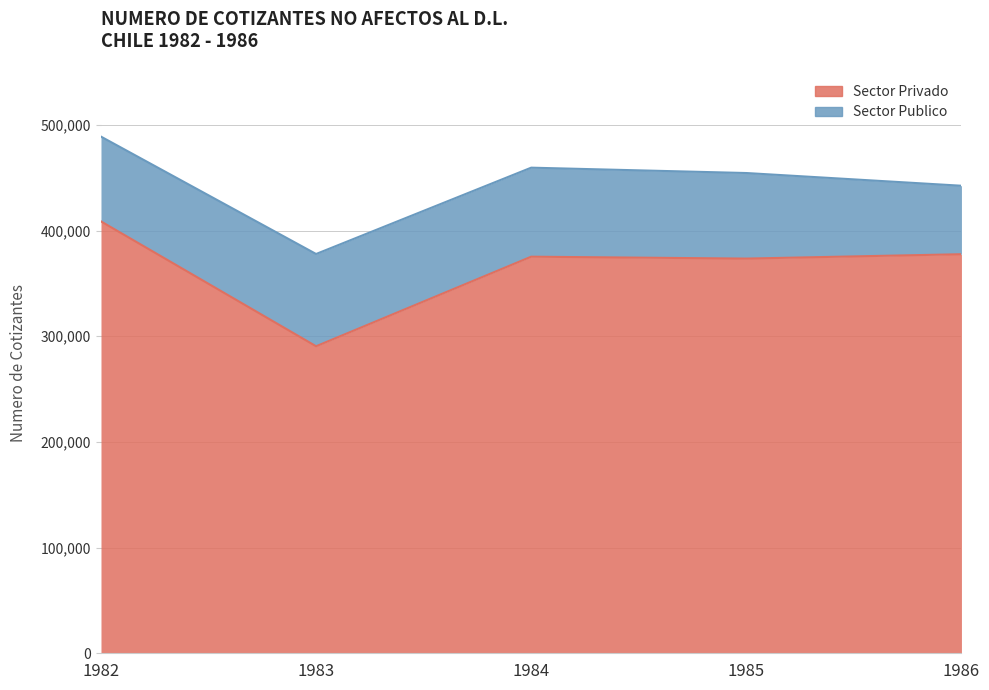

What is the value of the 4th point from the left?

373446